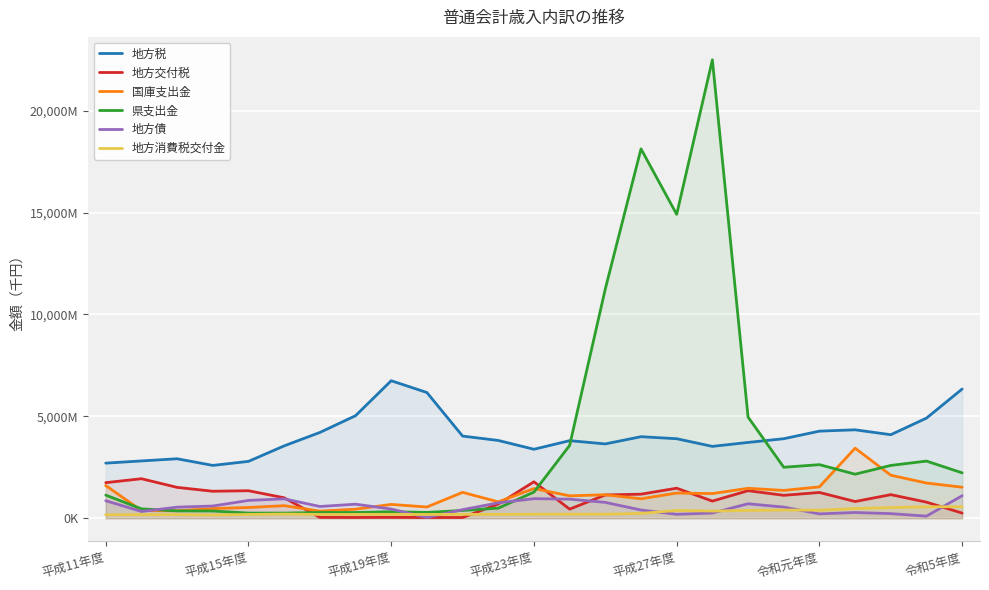

How many data points in 地方交付税 are less than 1124365?

12